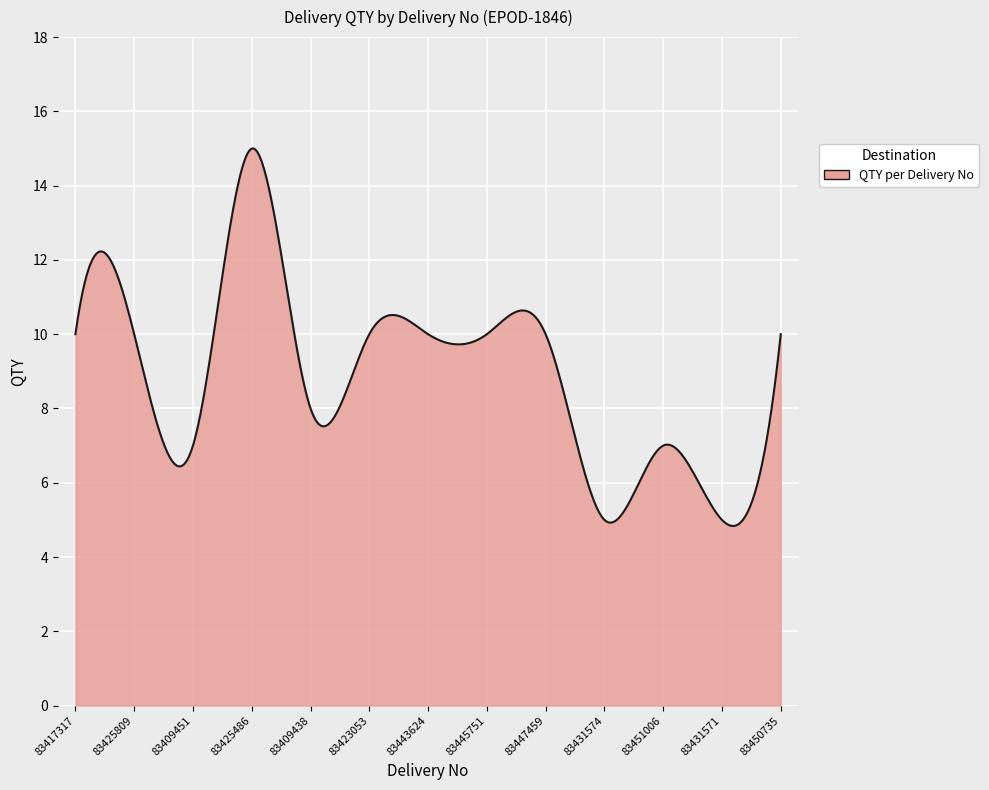

Does the chart display data point markers on the line(s)?

No